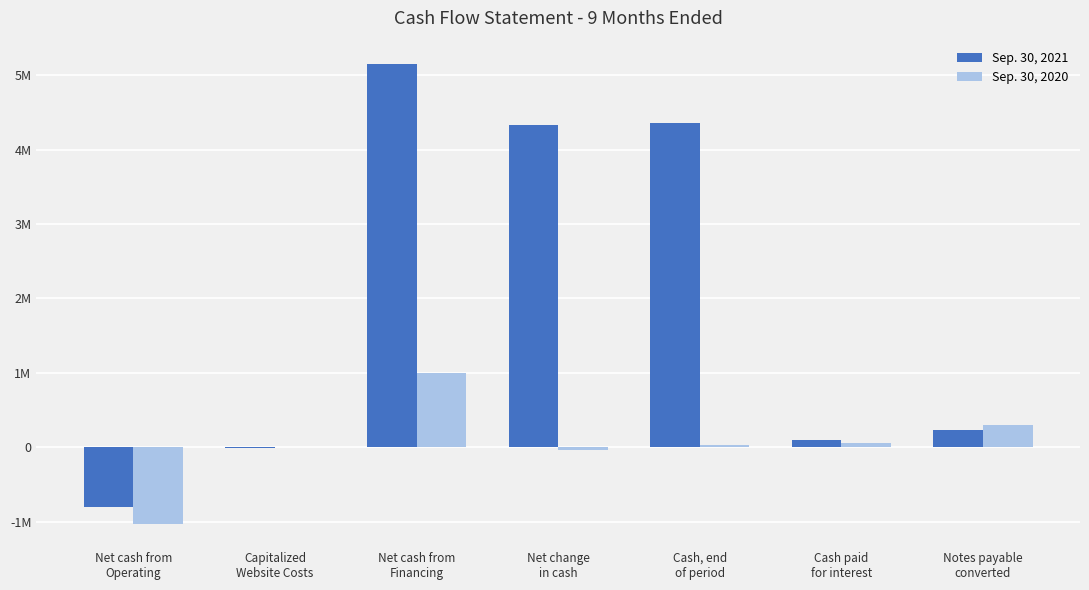

Are the bars grouped side by side (vs. stacked)?

Yes